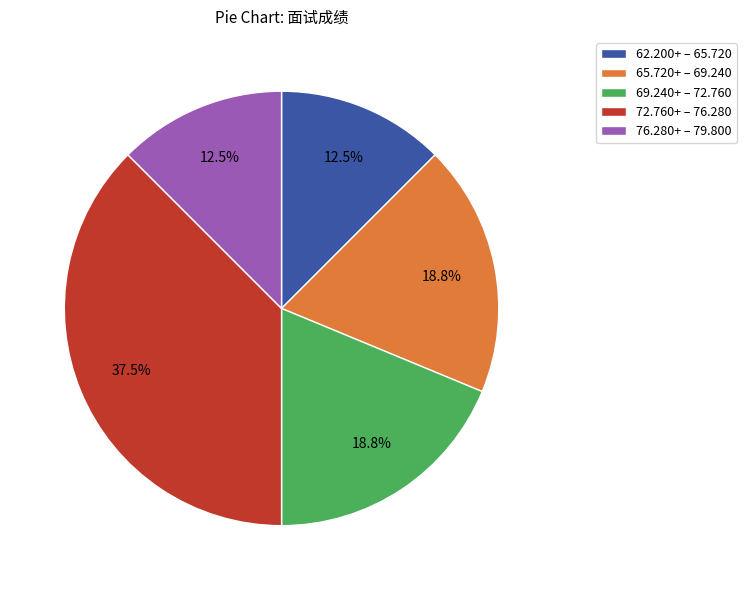

Does any single category account for the majority?

No